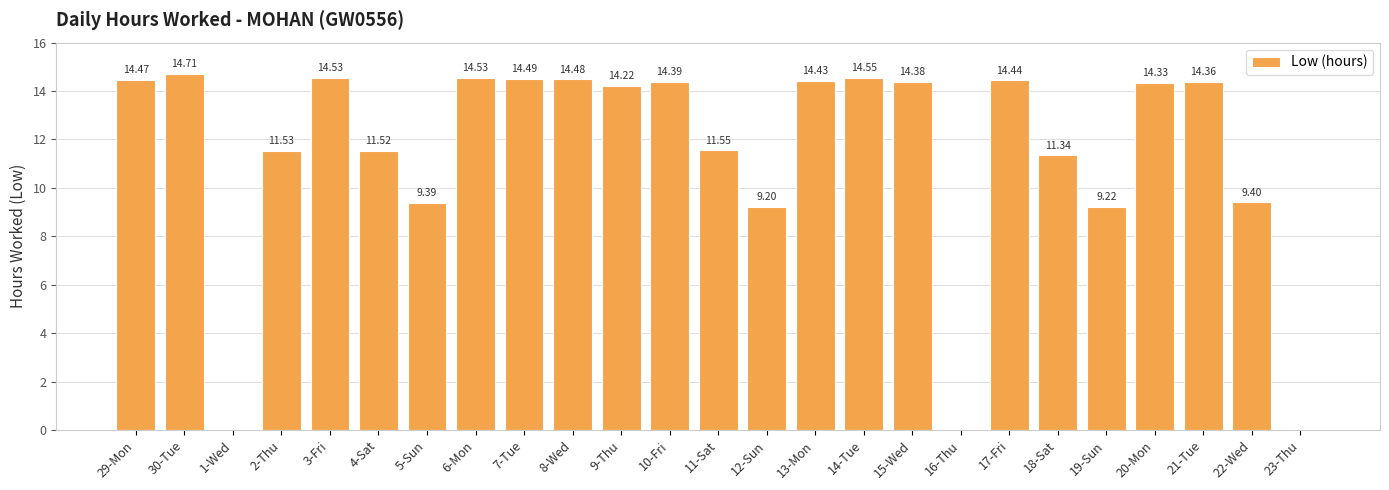

Are the bars horizontal?

No